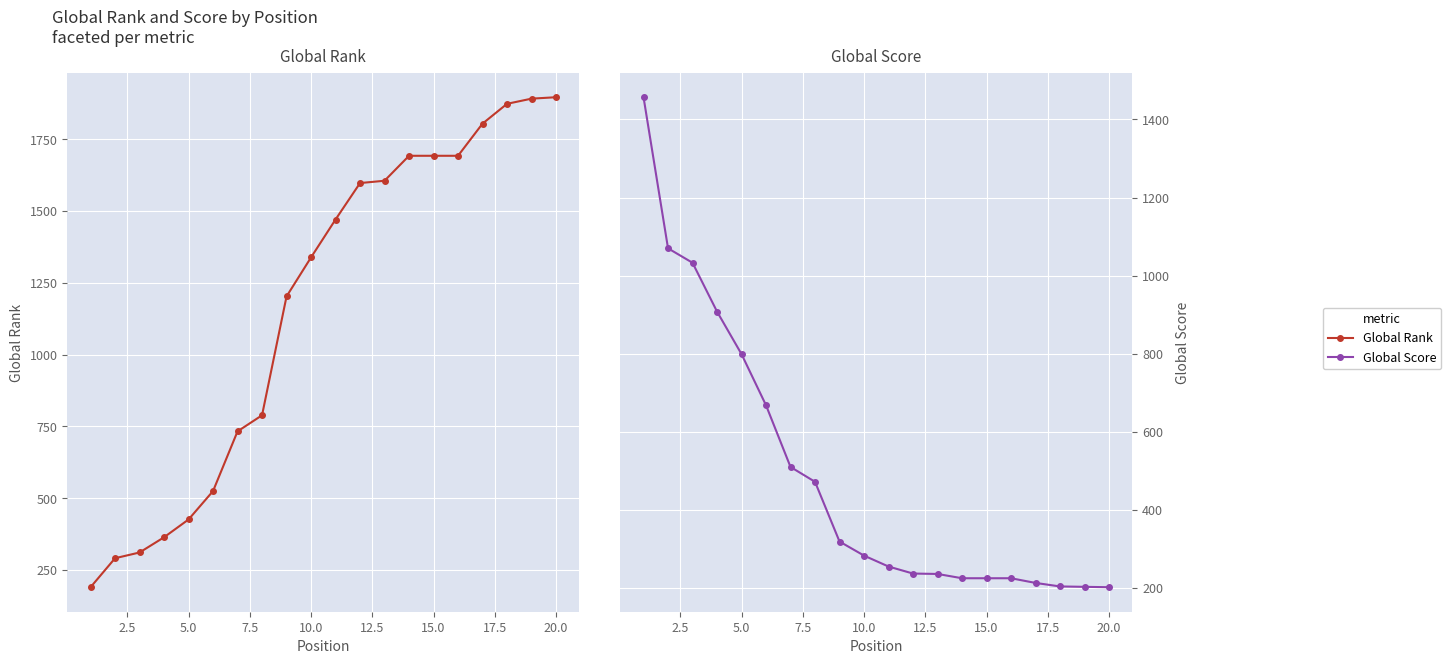

What are all the series names shown in the legend?

Global Rank, Global Score